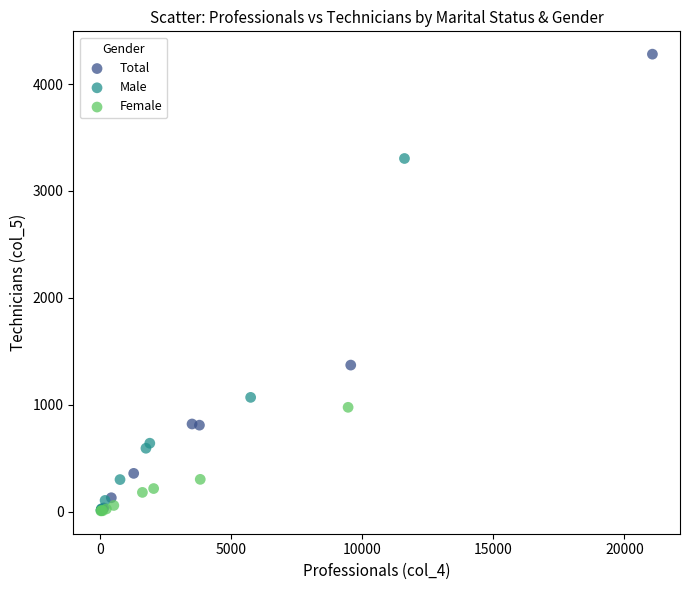

Which series has the widest spread of Y values?

Total